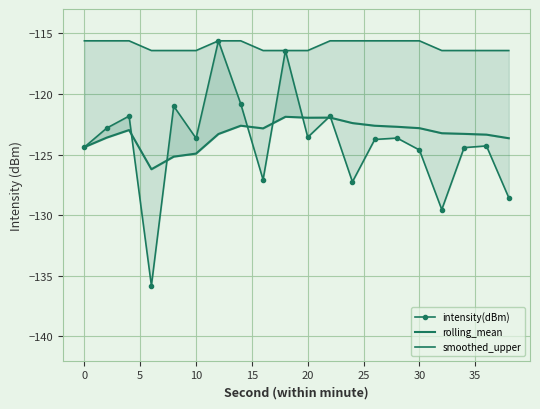

Count the number of categories in the chart.

20